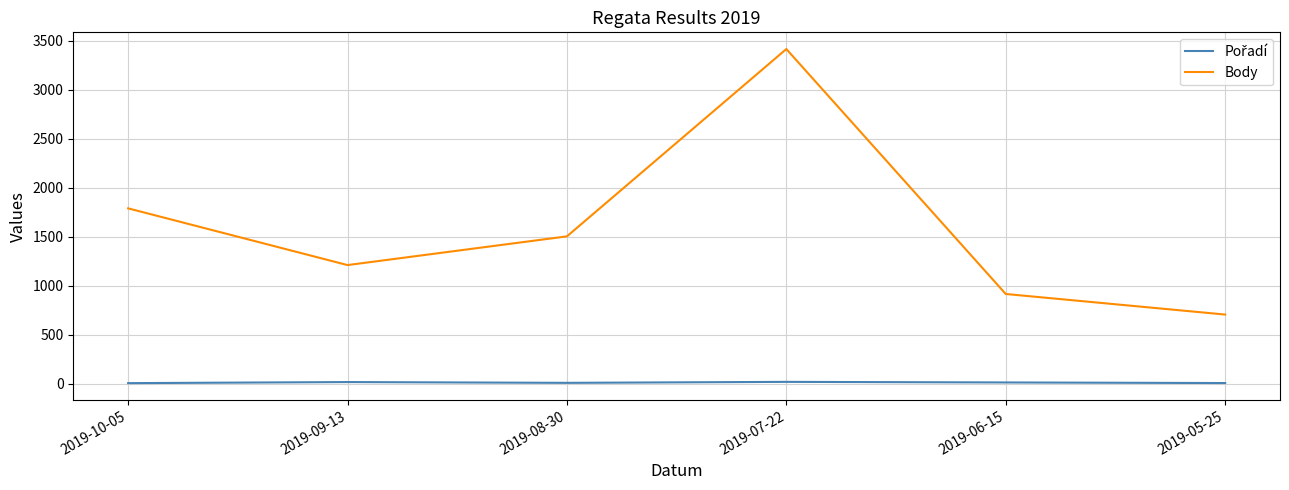

At which category is the sum across all series the highest?

2019-07-22